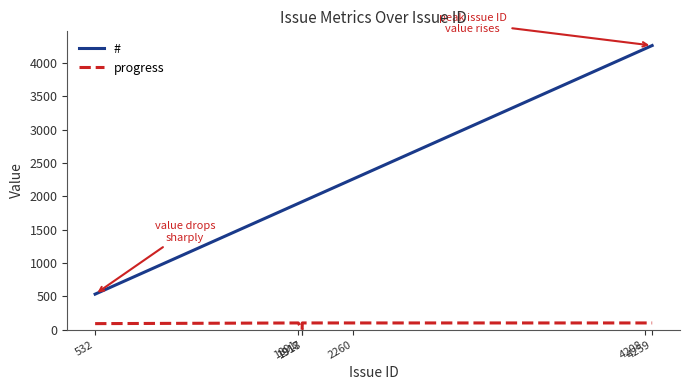

True or false: # and progress intersect in this chart.

False